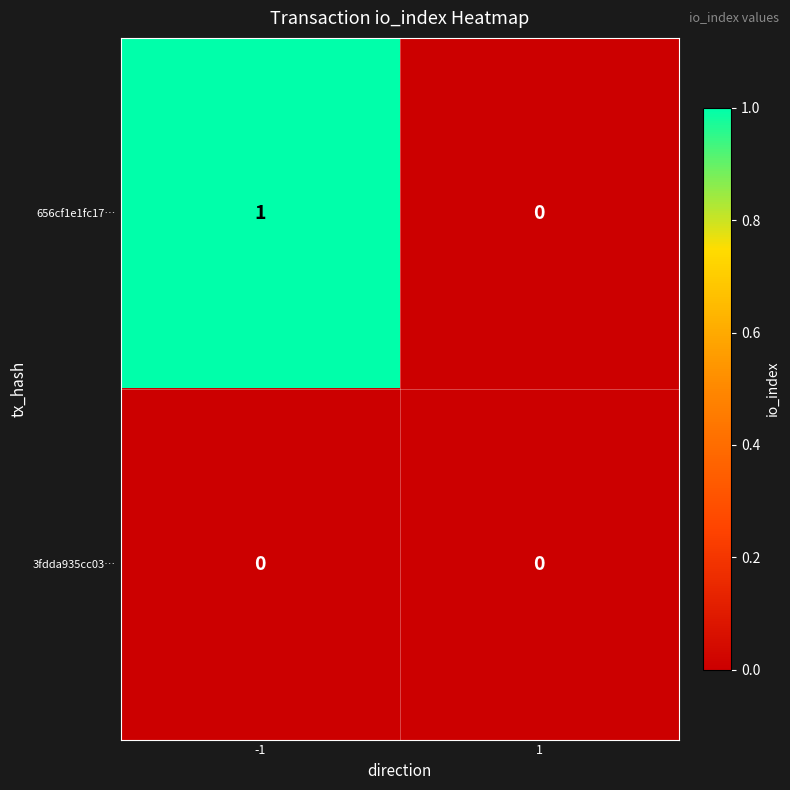

At -1, list the series in order from smallest to largest.

3fdda935cc03…, 656cf1e1fc17…